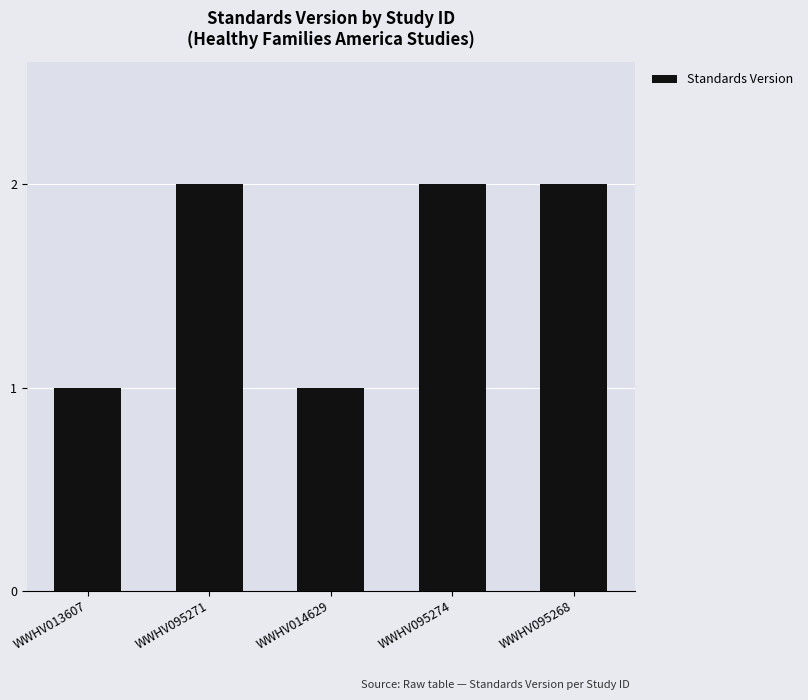

What is the value of the 5th bar from the left?

2